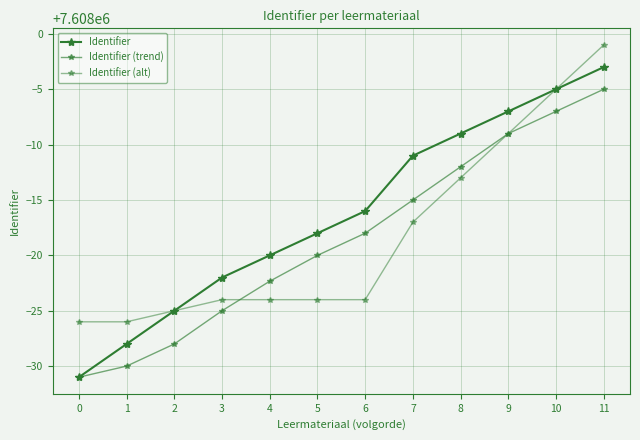

Does the chart have visible grid lines?

Yes